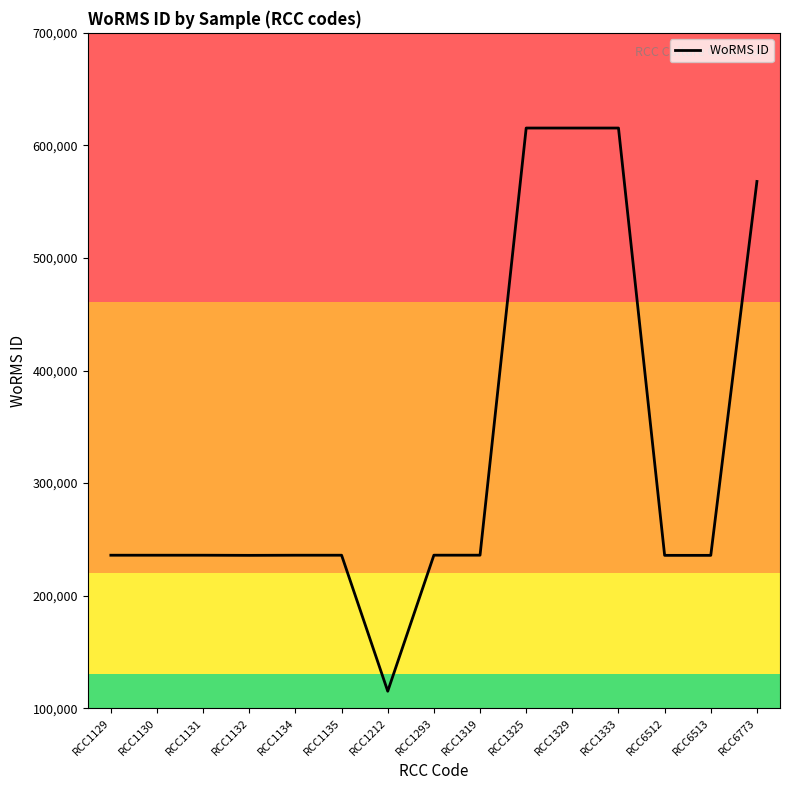

How many lines are shown in the chart?

1